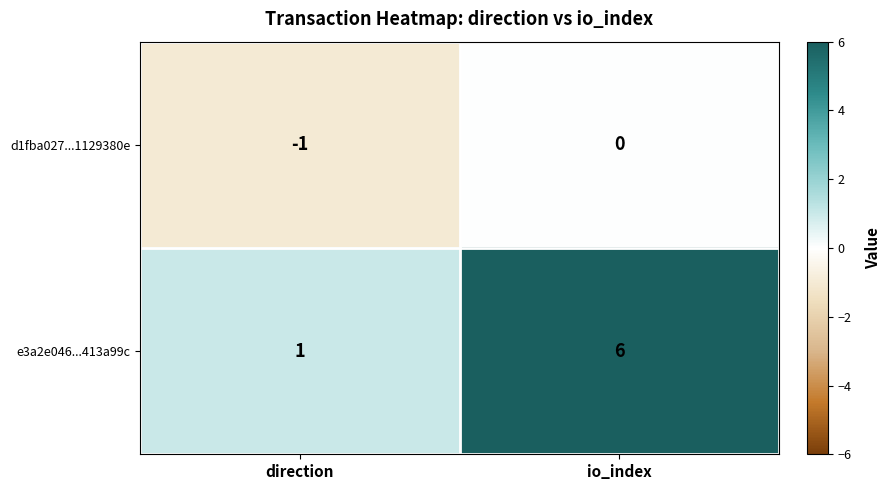

What is the sum of the e3a2e046...413a99c values at io_index and direction?

7